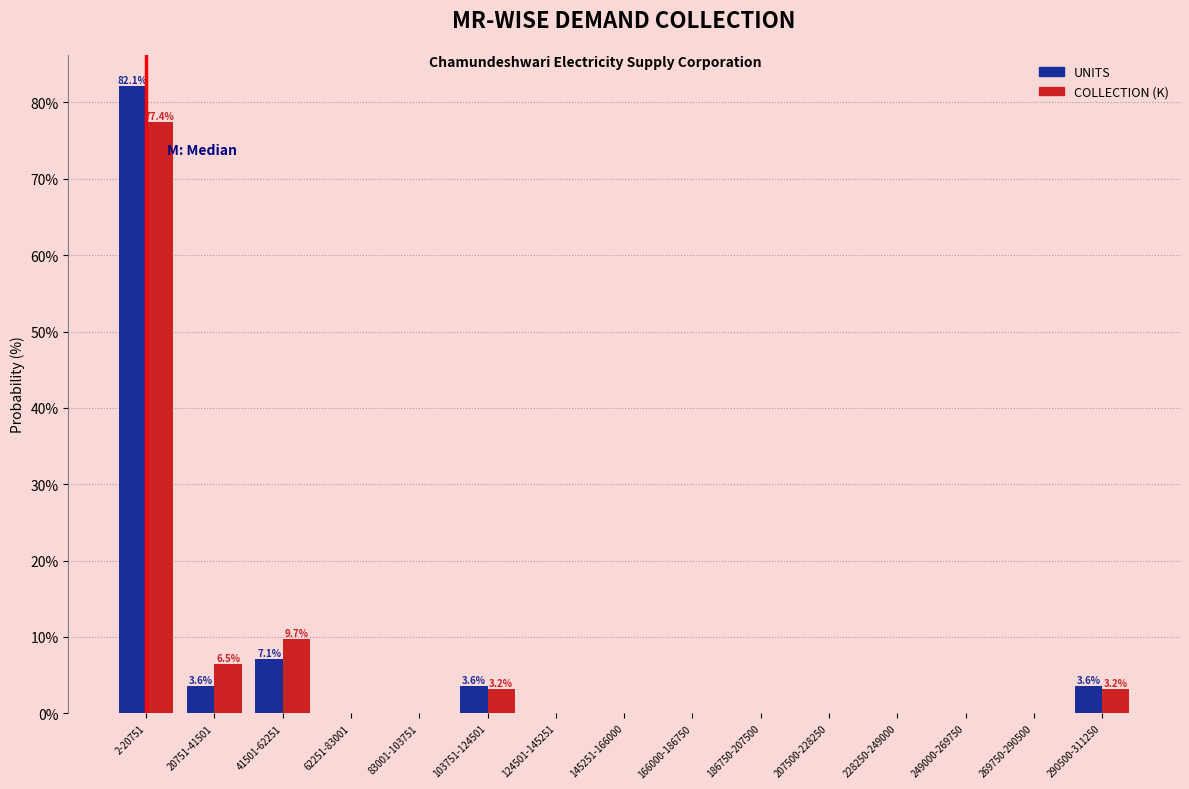

Reading right to left, extract all data points from this chart.

UNITS: 290500-311250=3.6	269750-290500=0.0	249000-269750=0.0	228250-249000=0.0	207500-228250=0.0	186750-207500=0.0	166000-186750=0.0	145251-166000=0.0	124501-145251=0.0	103751-124501=3.6	83001-103751=0.0	62251-83001=0.0	41501-62251=7.1	20751-41501=3.6	2-20751=82.1
COLLECTION (K): 290500-311250=3.2	269750-290500=0.0	249000-269750=0.0	228250-249000=0.0	207500-228250=0.0	186750-207500=0.0	166000-186750=0.0	145251-166000=0.0	124501-145251=0.0	103751-124501=3.2	83001-103751=0.0	62251-83001=0.0	41501-62251=9.7	20751-41501=6.5	2-20751=77.4